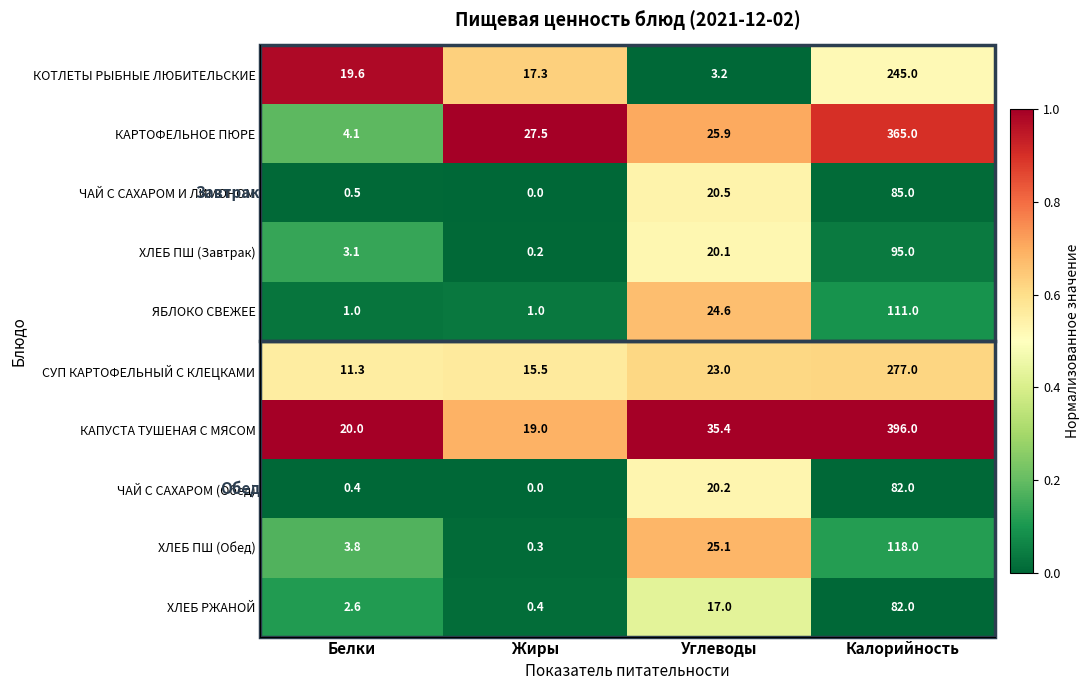

Rank the categories by КАРТОФЕЛЬНОЕ ПЮРЕ value from lowest to highest.

Белки, Углеводы, Жиры, Калорийность